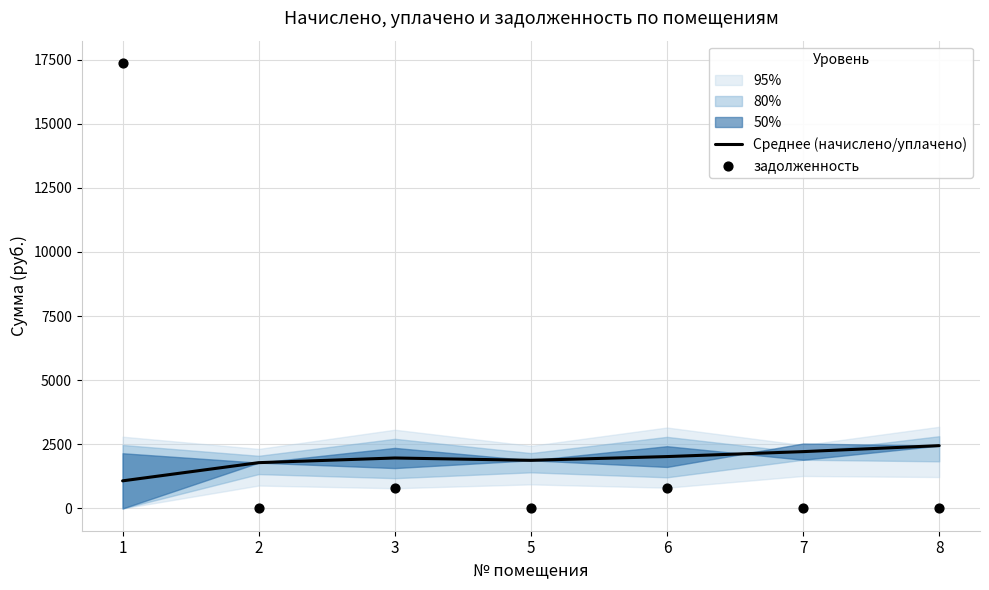

Which series reaches the minimum Y coordinate?

задолженность